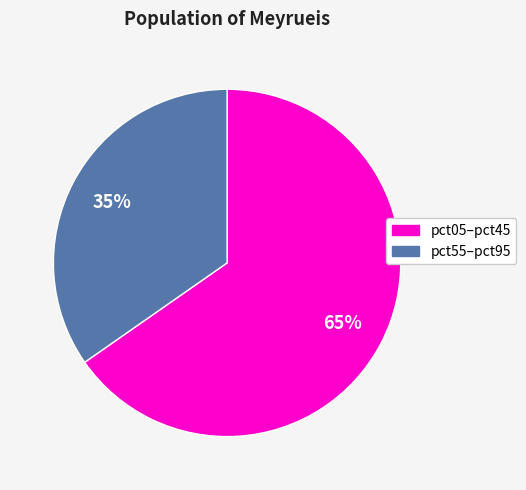

To the nearest percent, what is the average slice percentage?

50%